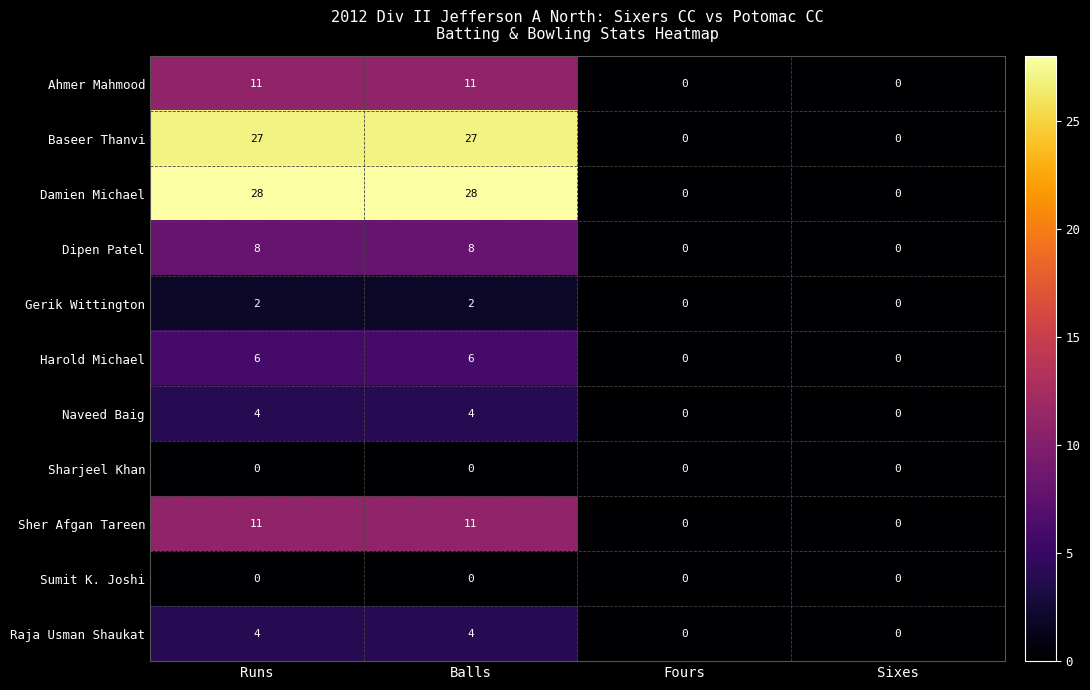

Which series has the largest total across all categories?

Damien Michael